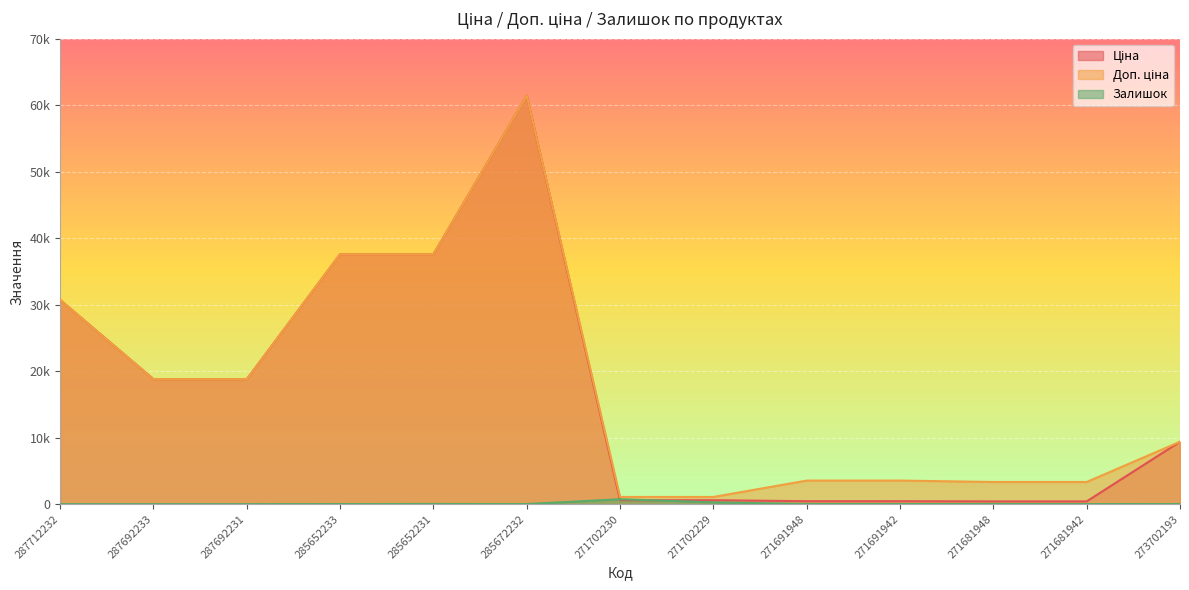

The value of Залишок at 273702193 is 17.0. True or false?

True